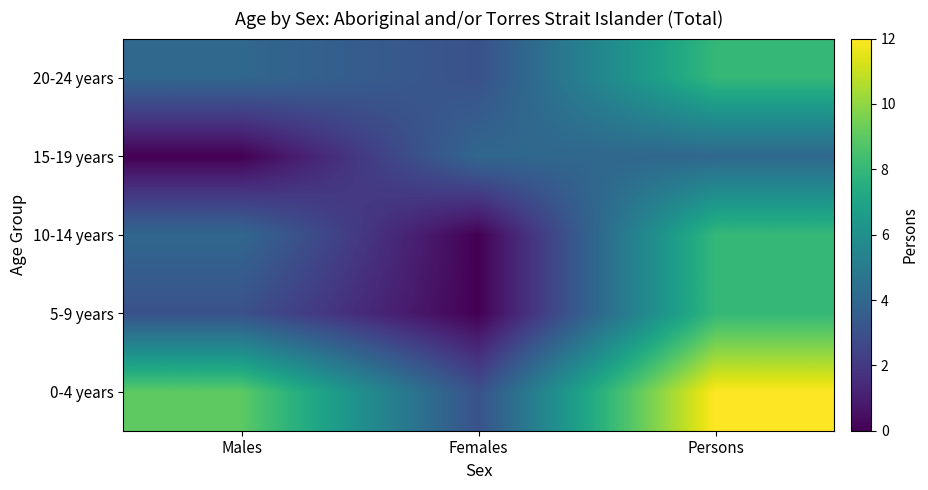

Reading left to right, what are all the values shown in this chart?

0-4 years: Males=9	Females=3	Persons=12
5-9 years: Males=3	Females=0	Persons=8
10-14 years: Males=4	Females=0	Persons=8
15-19 years: Males=0	Females=4	Persons=4
20-24 years: Males=4	Females=3	Persons=8